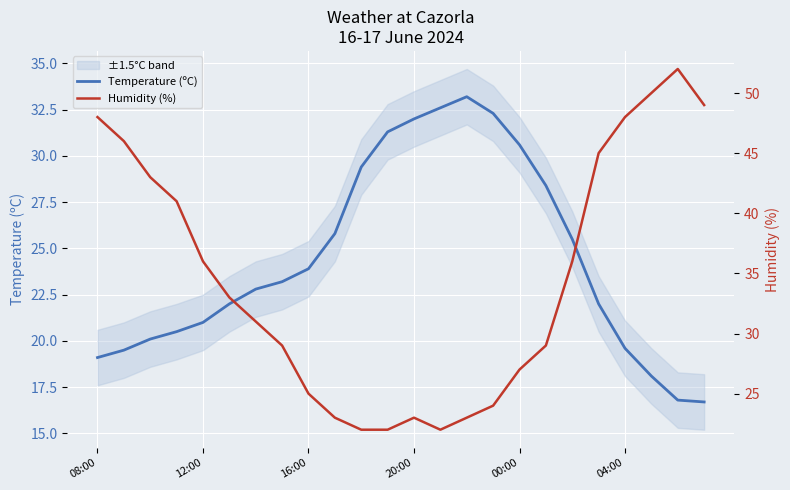

What is the greatest value displayed?

52.0